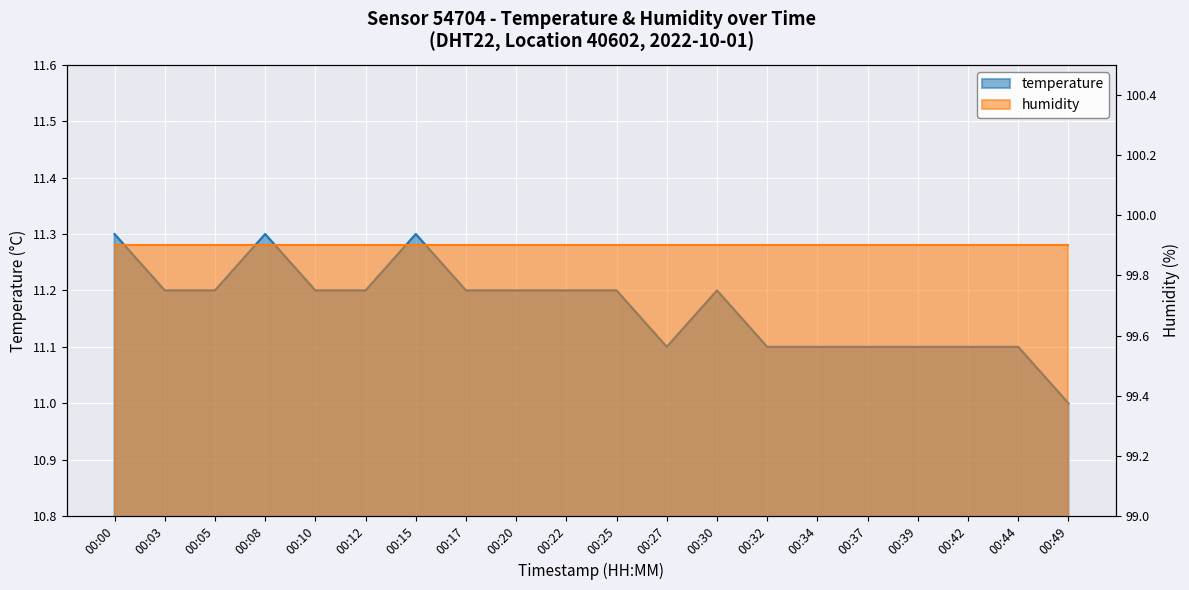

The chart shows a value of 3.8 at 00:20. True or false?

False